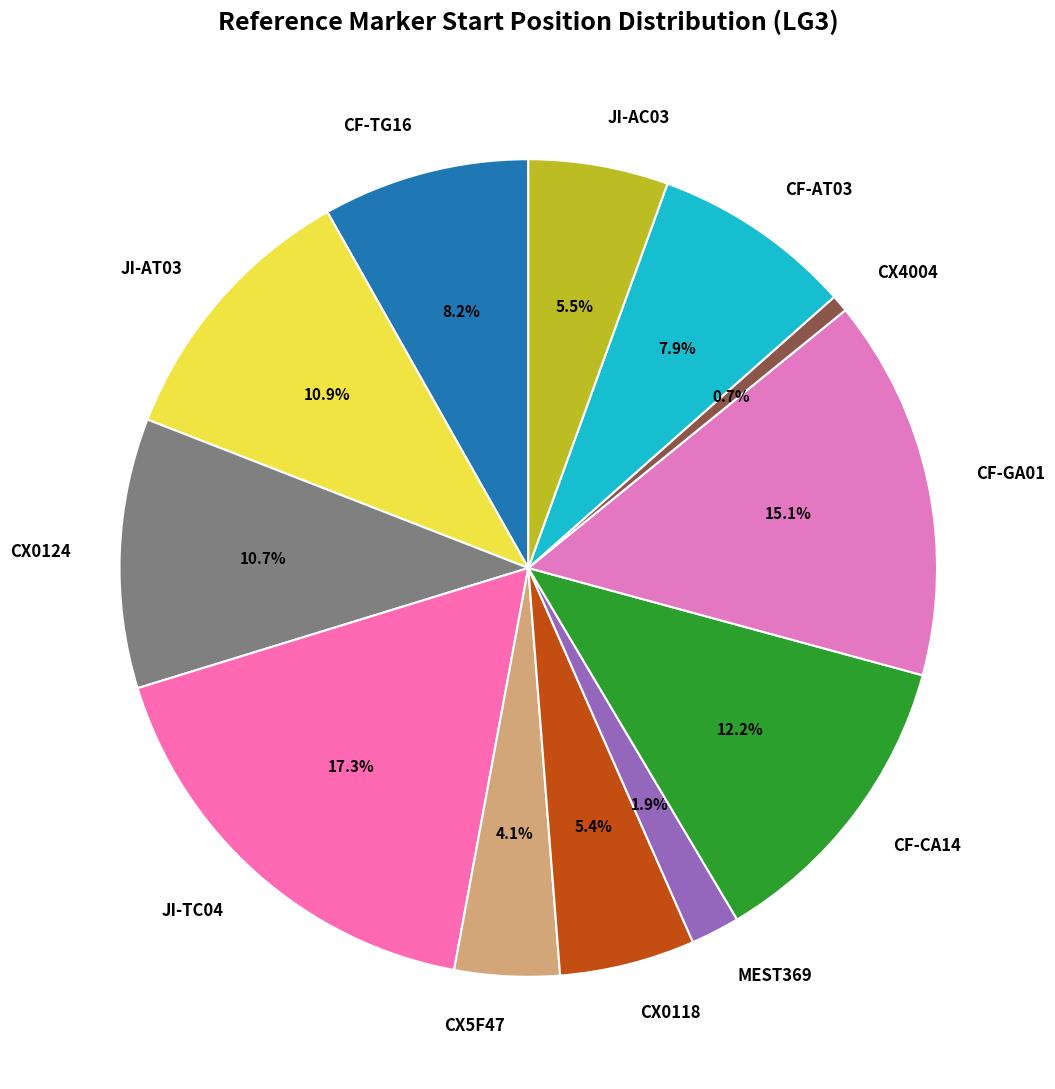

To the nearest percent, what is the difference between the largest and smallest slice percentages?

17%